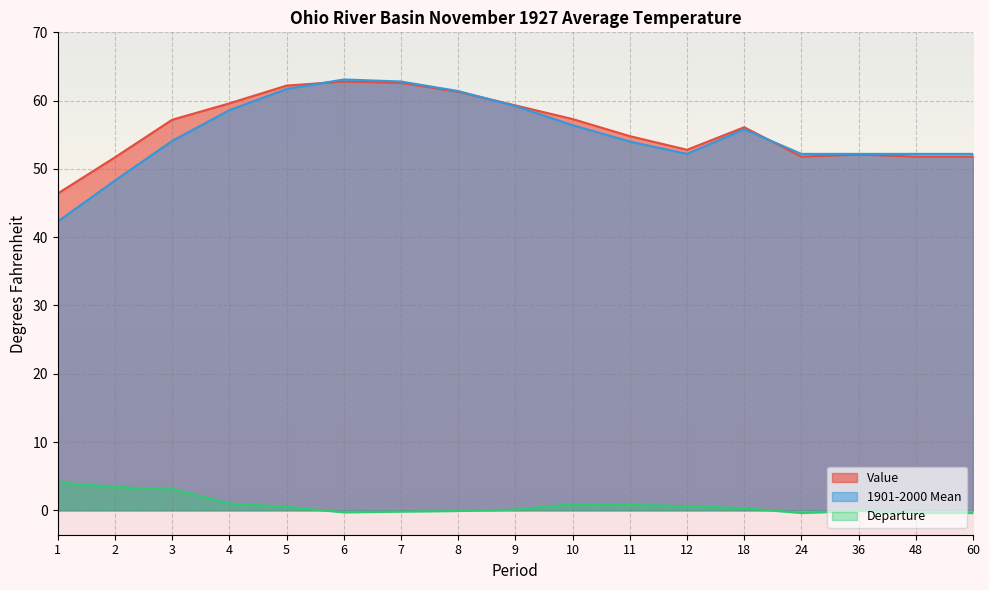

At 1, list the series in order from largest to smallest.

Value, 1901-2000 Mean, Departure